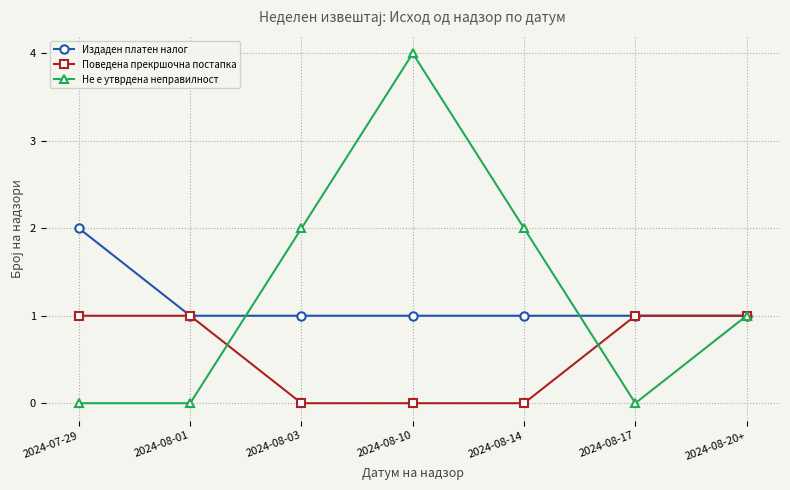

Which category has the highest value in the Издаден платен налог series?

2024-07-29